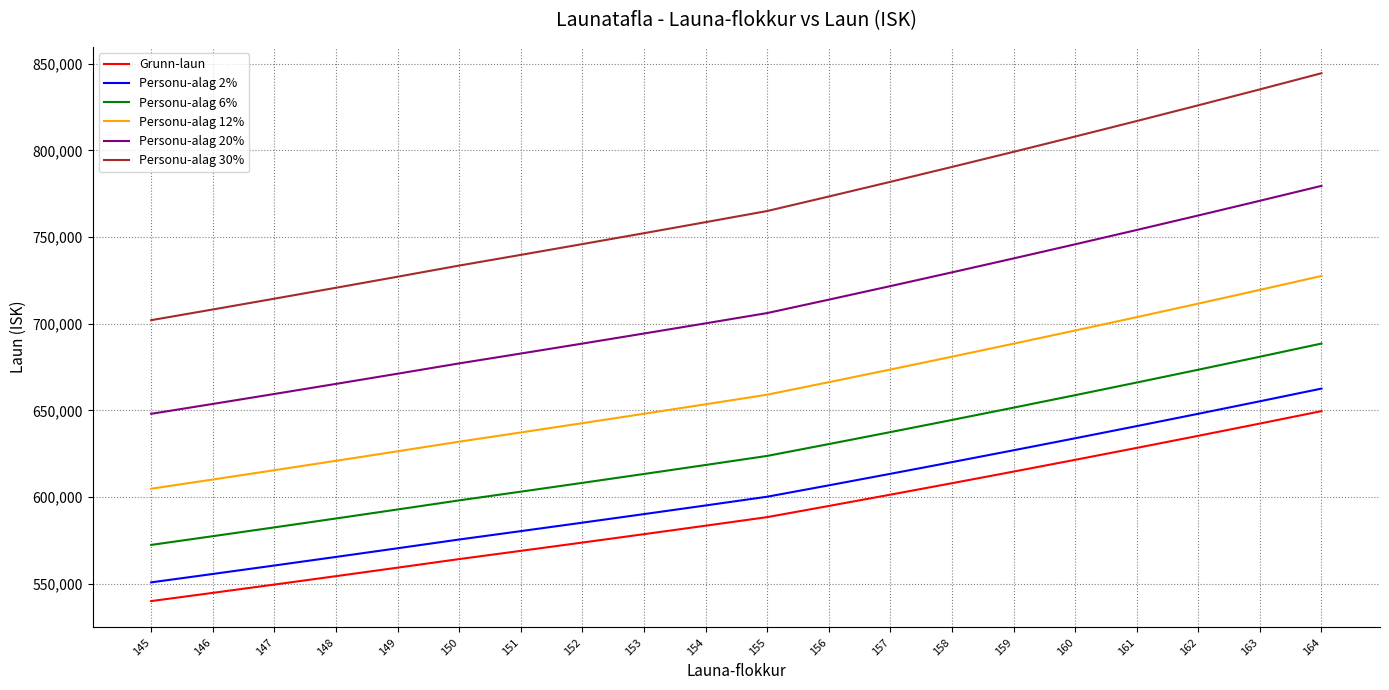

True or false: Personu-alag 6% has more than 1 interior local peaks.

False